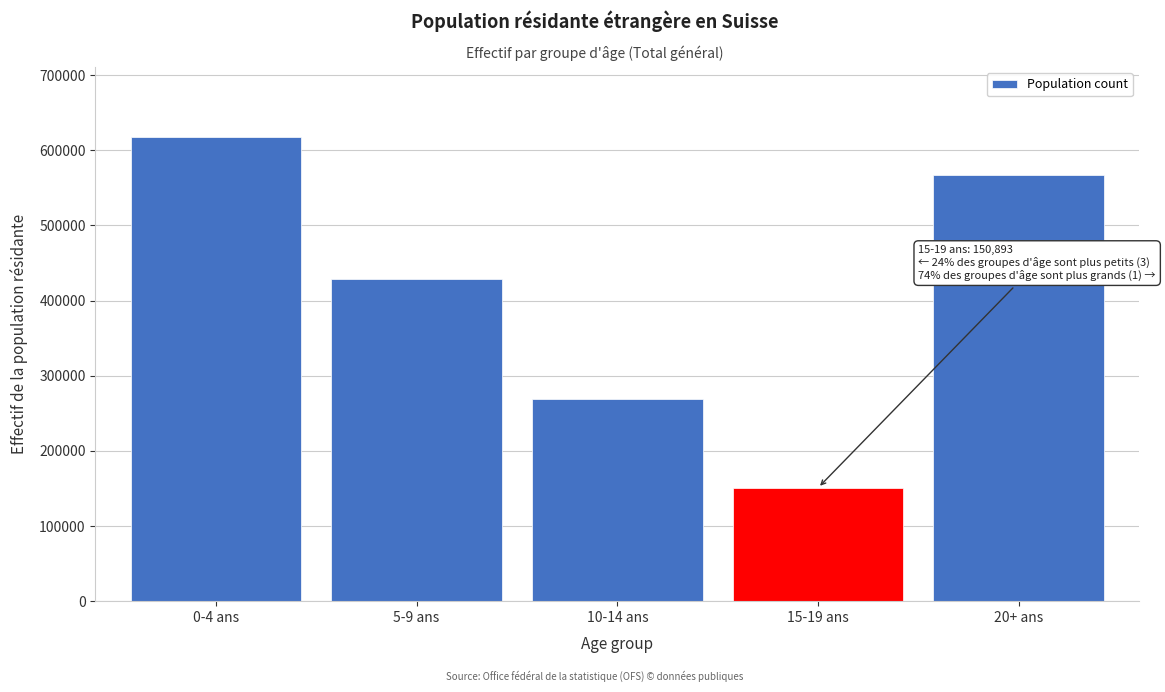

Reading left to right, list all the values displayed in this chart.

618112	428502	268981	150893	567686